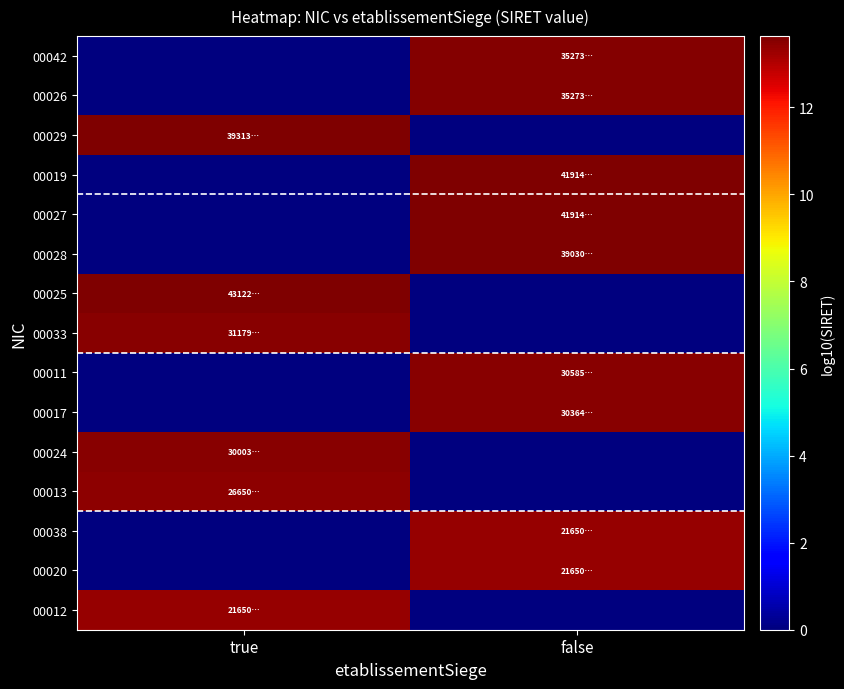

At how many categories does at least one series exceed 9?

2